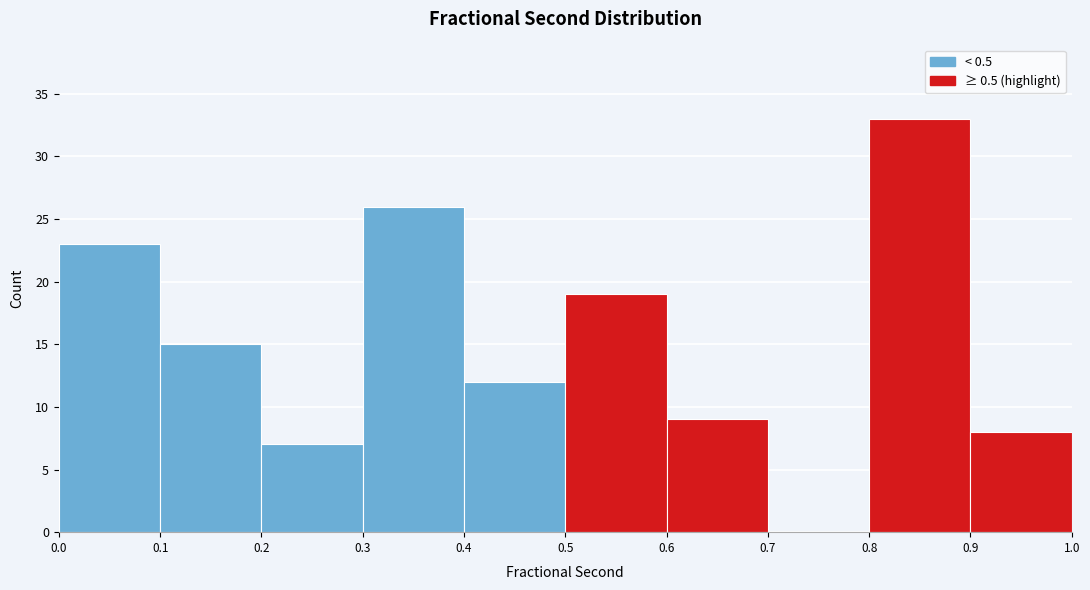

How tall is the bar that spans 0.9 to 1.0 on the x-axis? The values are not printed on the chart, so give them approximately, as read against the axis.

8